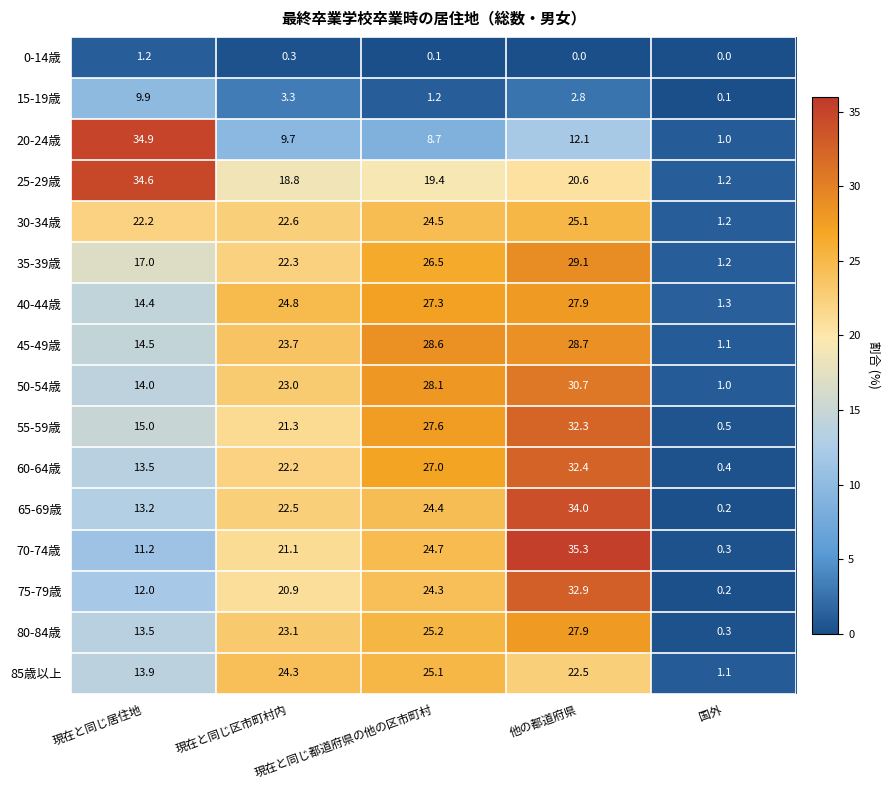

What is the minimum value for 60-64歳?

0.4